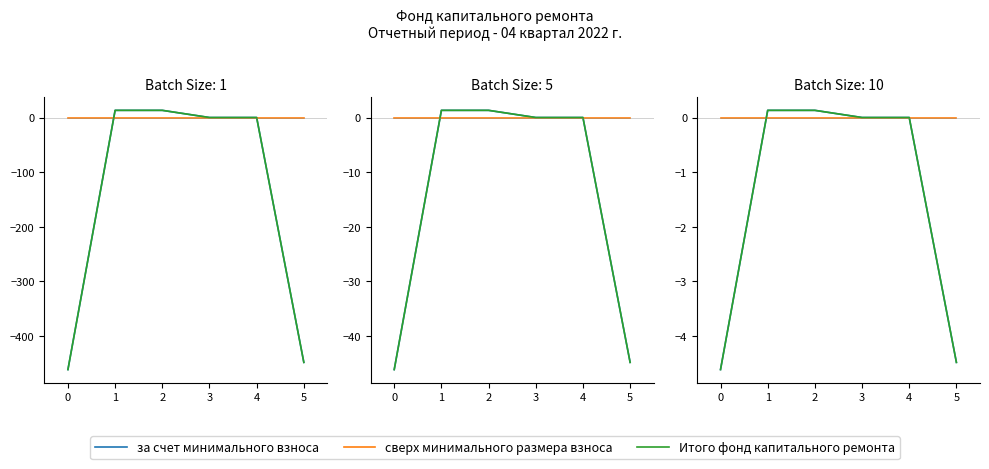

Between which two adjacent categories do Итого фонд капитального ремонта and сверх минимального размера взноса first intersect?

0 and 1